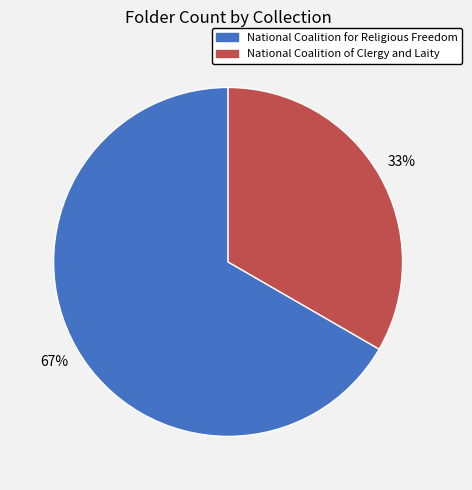

To the nearest percent, what is the combined percentage of National Coalition of Clergy and Laity and National Coalition for Religious Freedom?

100%